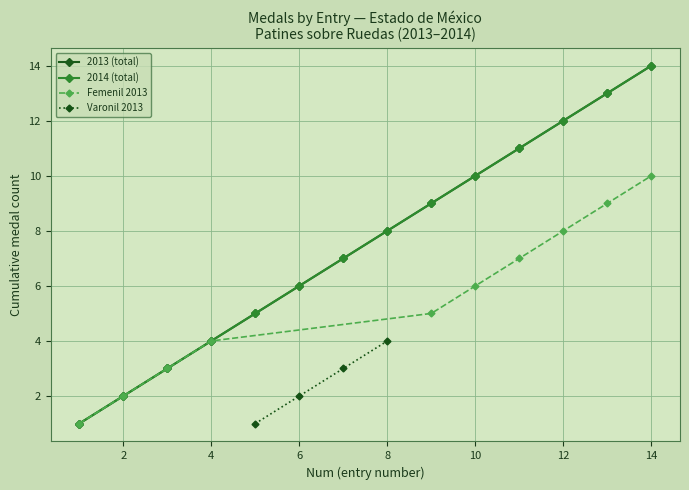

True or false: 2014 has more than 2 points higher than both neighbors.

False